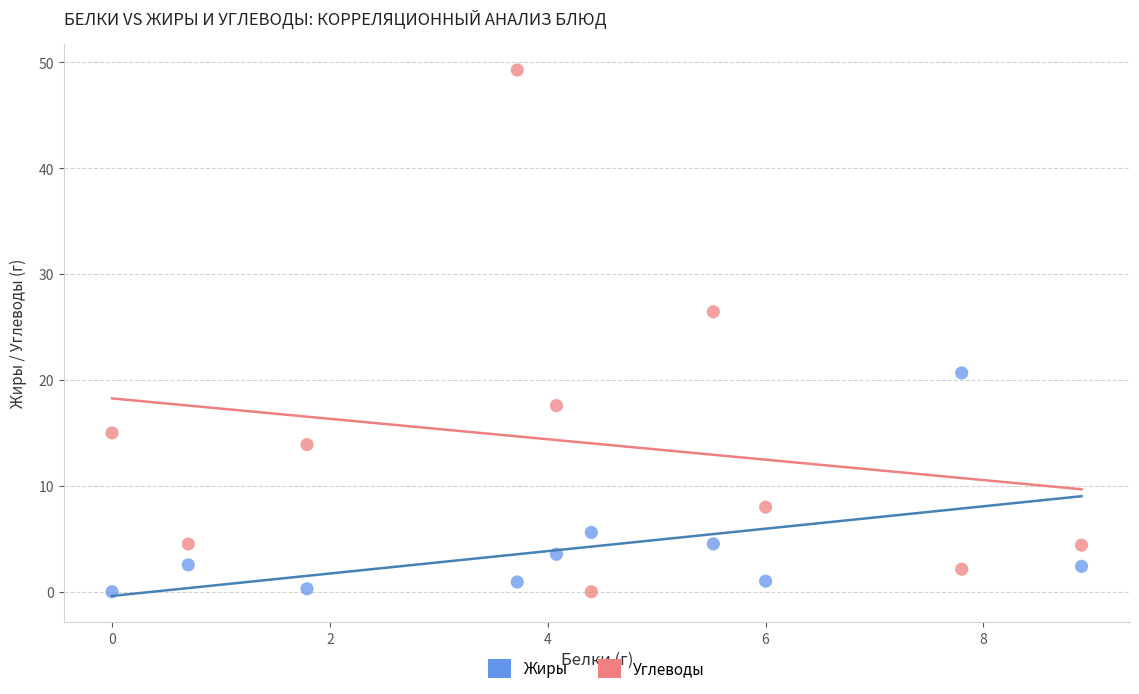

What is the X range (max minus min) for the scatter plot?

8.9